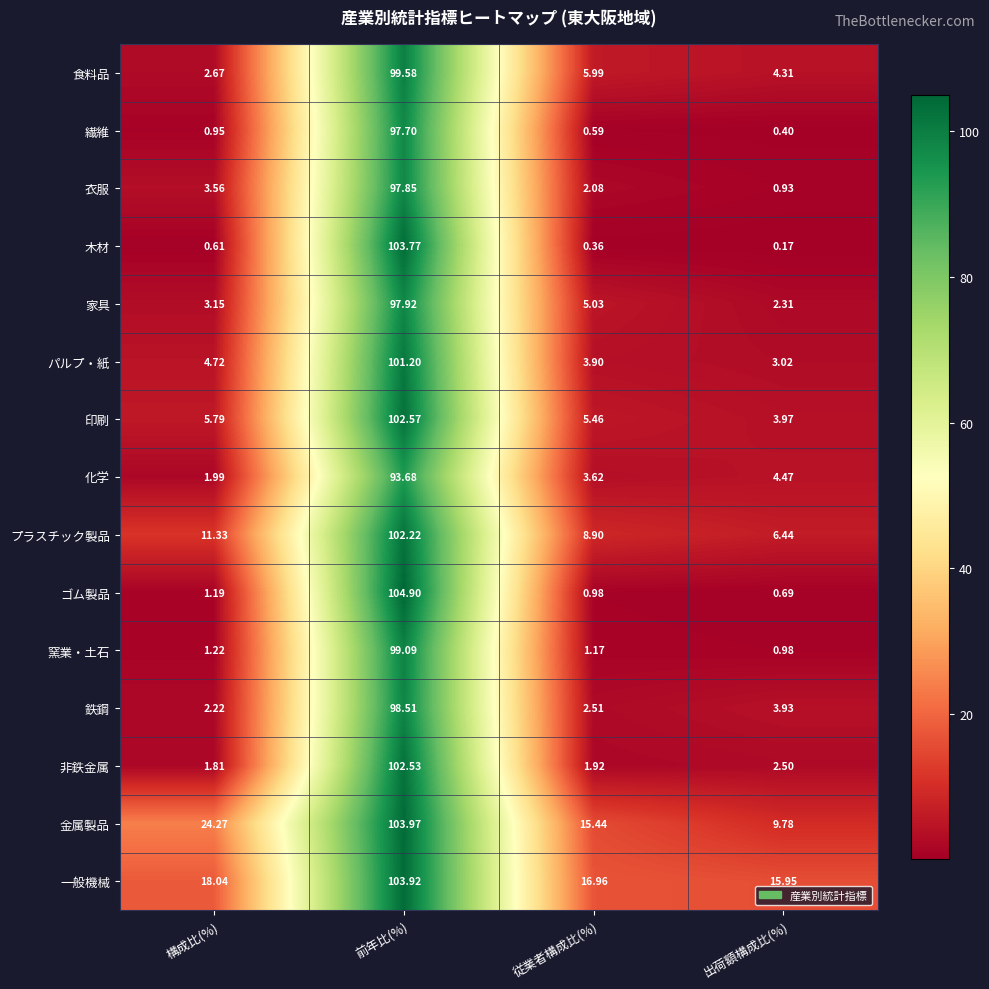

Rank the series by their maximum value, from lowest to highest.

化学, 繊維, 衣服, 家具, 鉄鋼, 窯業・土石, 食料品, パルプ・紙, プラスチック製品, 非鉄金属, 印刷, 木材, 一般機械, 金属製品, ゴム製品